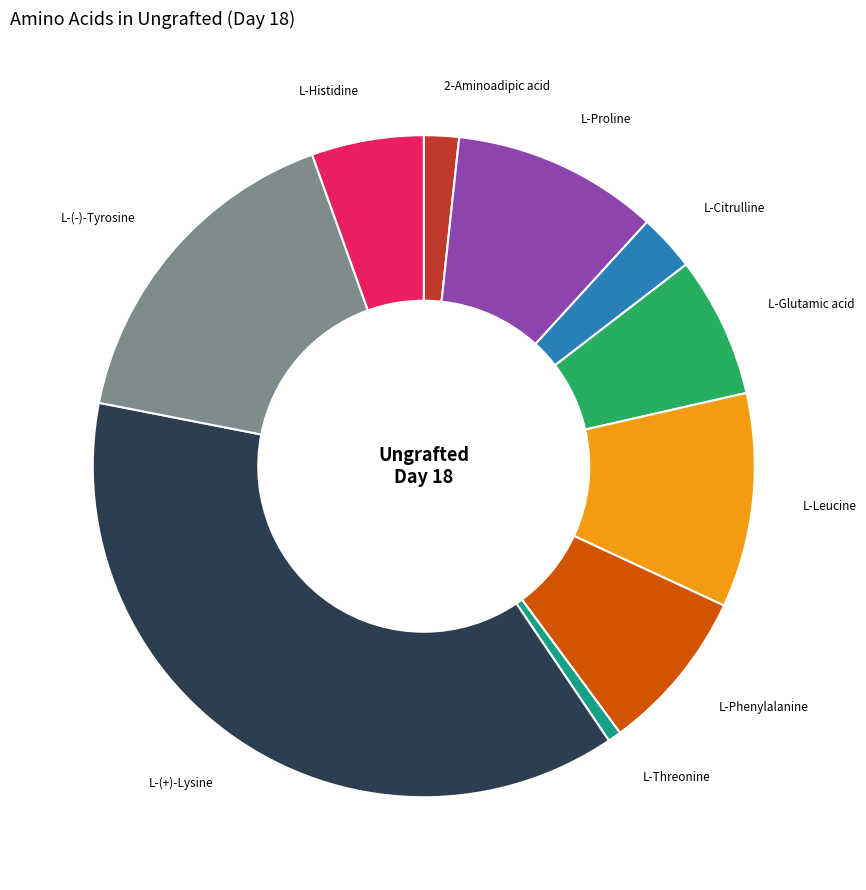

Between L-Threonine and L-Proline, which is larger?

L-Proline